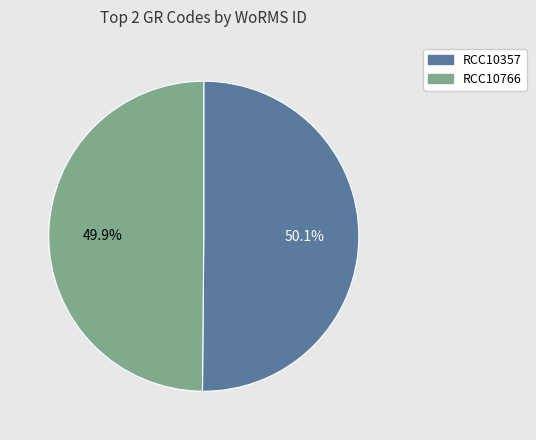

How many slices are in this pie chart?

2